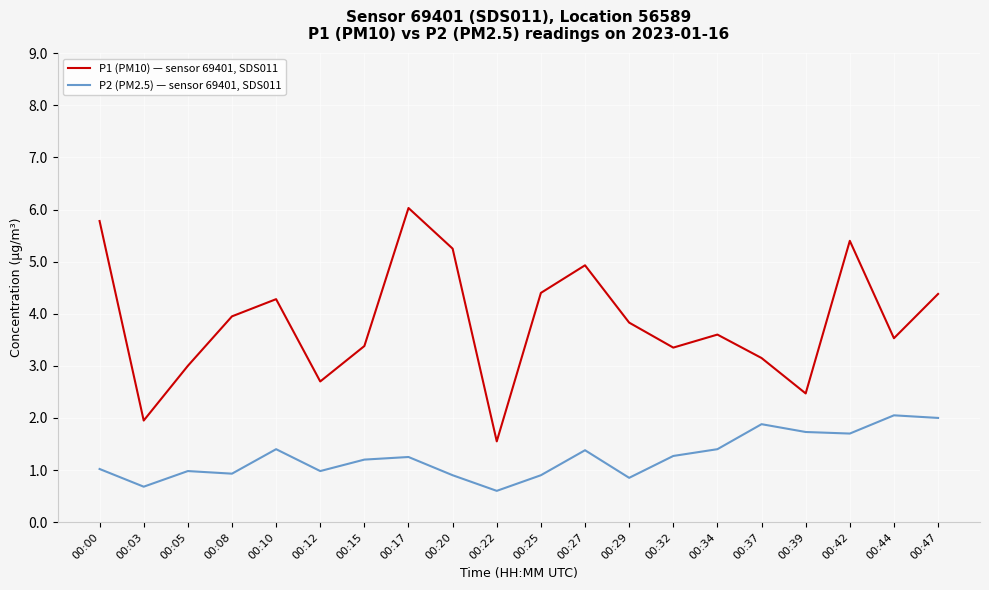

True or false: P2 (PM2.5) — sensor 69401, SDS011 and P1 (PM10) — sensor 69401, SDS011 cross at least once.

False